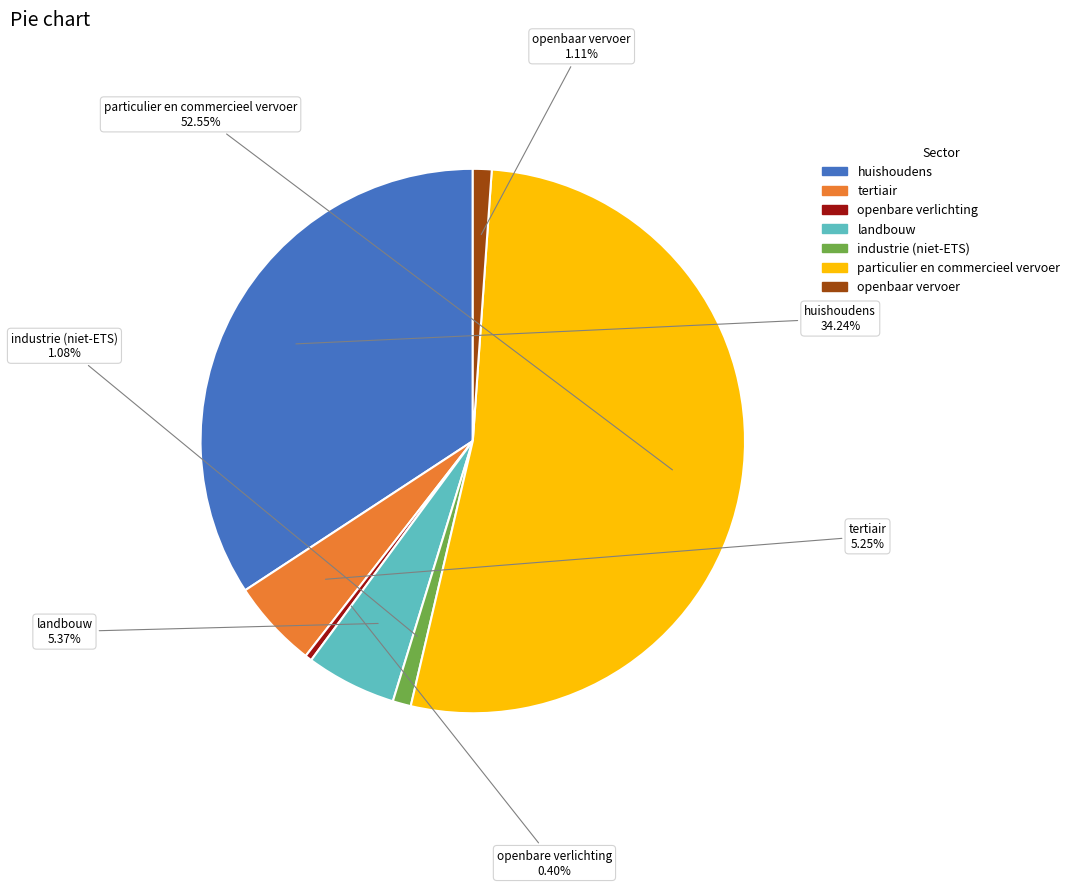

Which slice is the largest?

particulier en commercieel vervoer